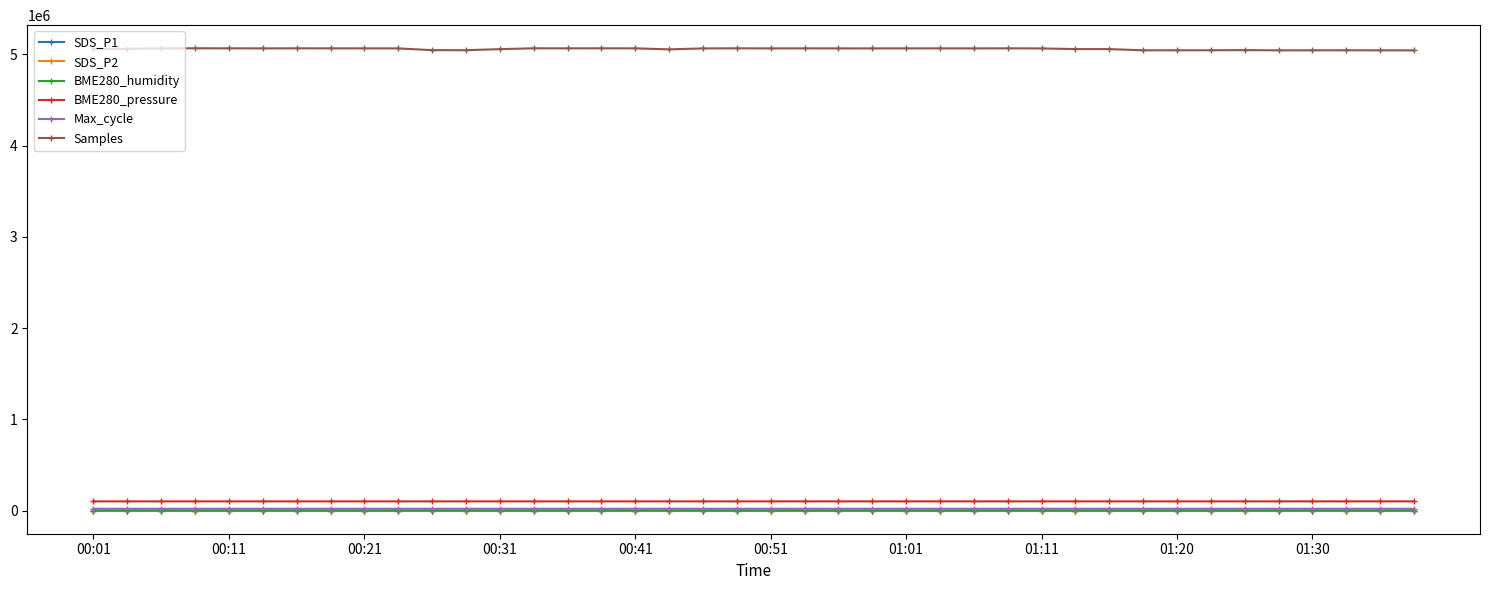

True or false: BME280_humidity and BME280_pressure intersect in this chart.

False